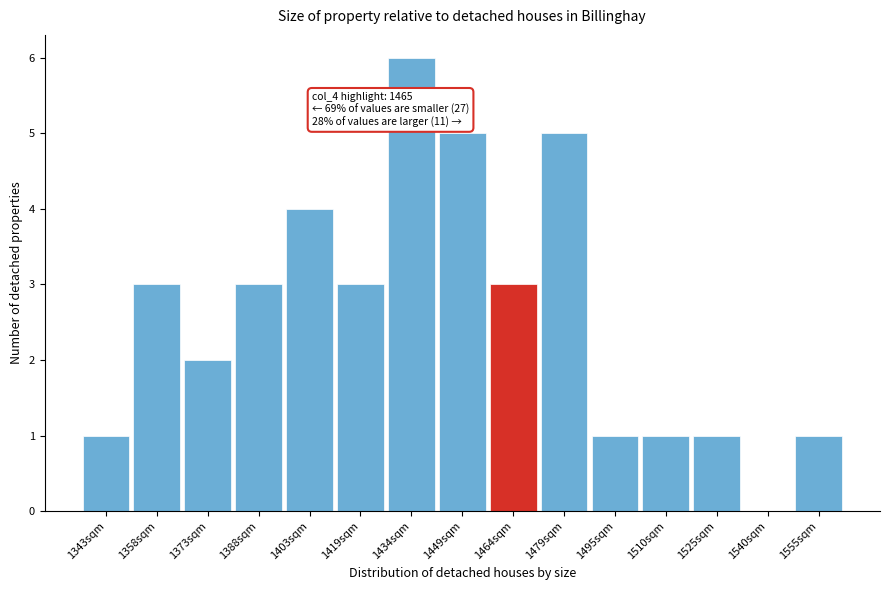

Reading left to right, extract all data points from this chart.

1343sqm=1	1358sqm=3	1373sqm=2	1388sqm=3	1403sqm=4	1419sqm=3	1434sqm=6	1449sqm=5	1464sqm=3	1479sqm=5	1495sqm=1	1510sqm=1	1525sqm=1	1540sqm=0	1555sqm=1